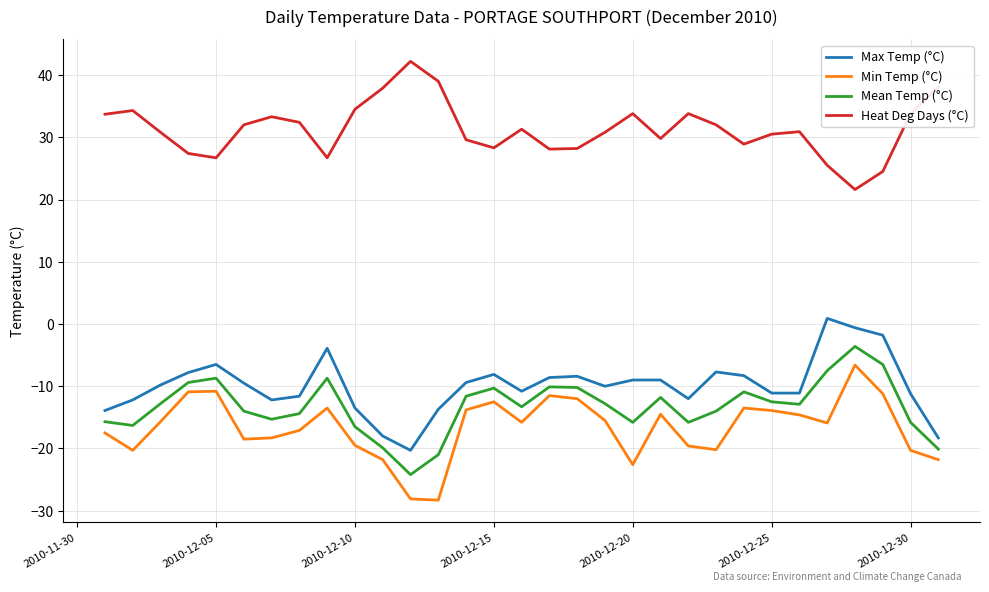

What is the smallest value displayed?

-28.3